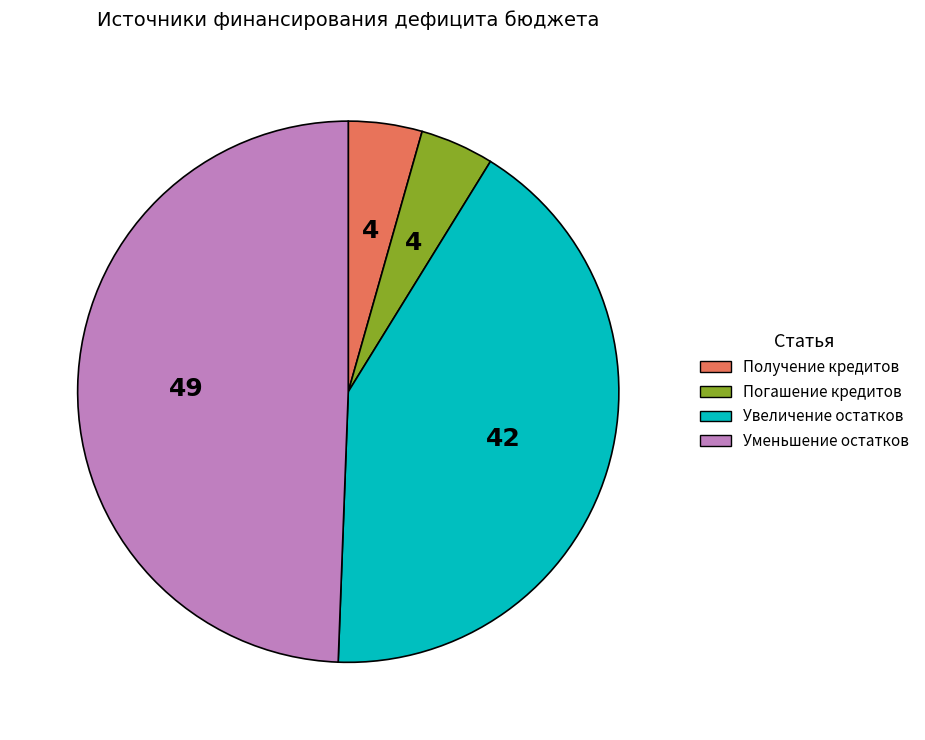

Is there any slice that represents more than half of the pie?

No